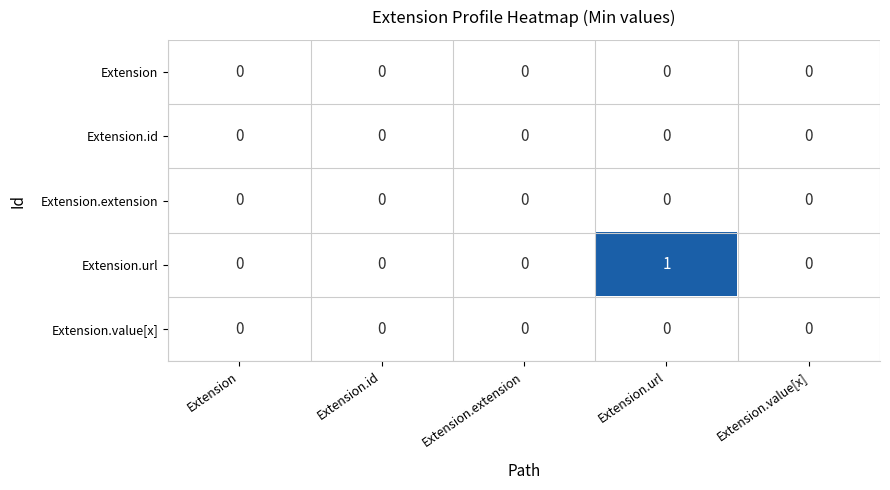

At Extension, list the series in order from smallest to largest.

Extension, Extension.id, Extension.extension, Extension.url, Extension.value[x]